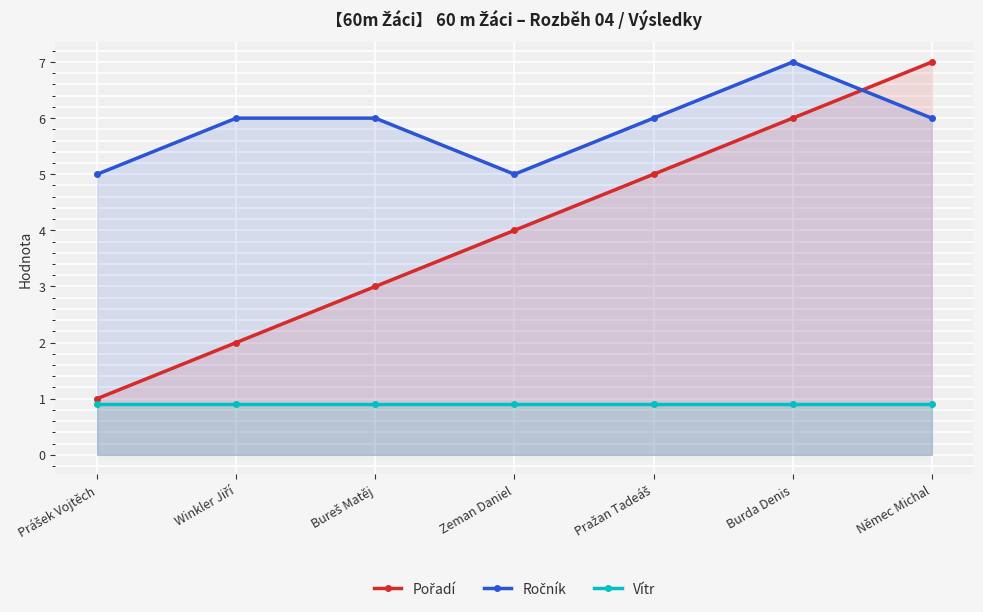

Is it true that Pořadí equals 1.0 at Prášek Vojtěch?

True